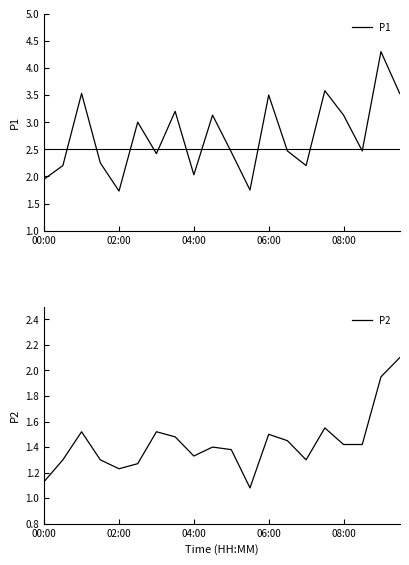

The P2 series shows 1.9 at 17. True or false?

False